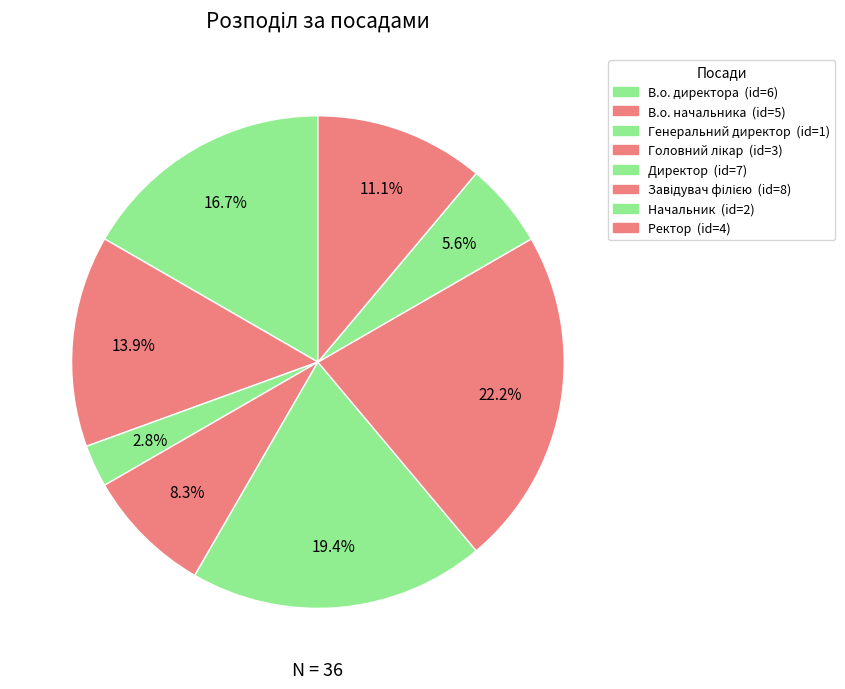

What percentage is the Завідувач філією slice, to the nearest percent?

22%